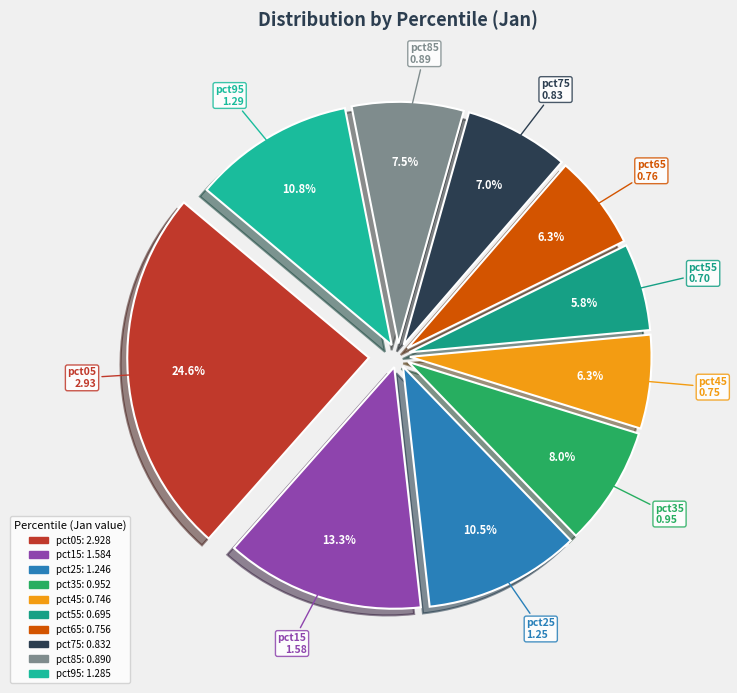

To the nearest percent, what is the difference between the pct35 and pct25 slice percentages?

2%